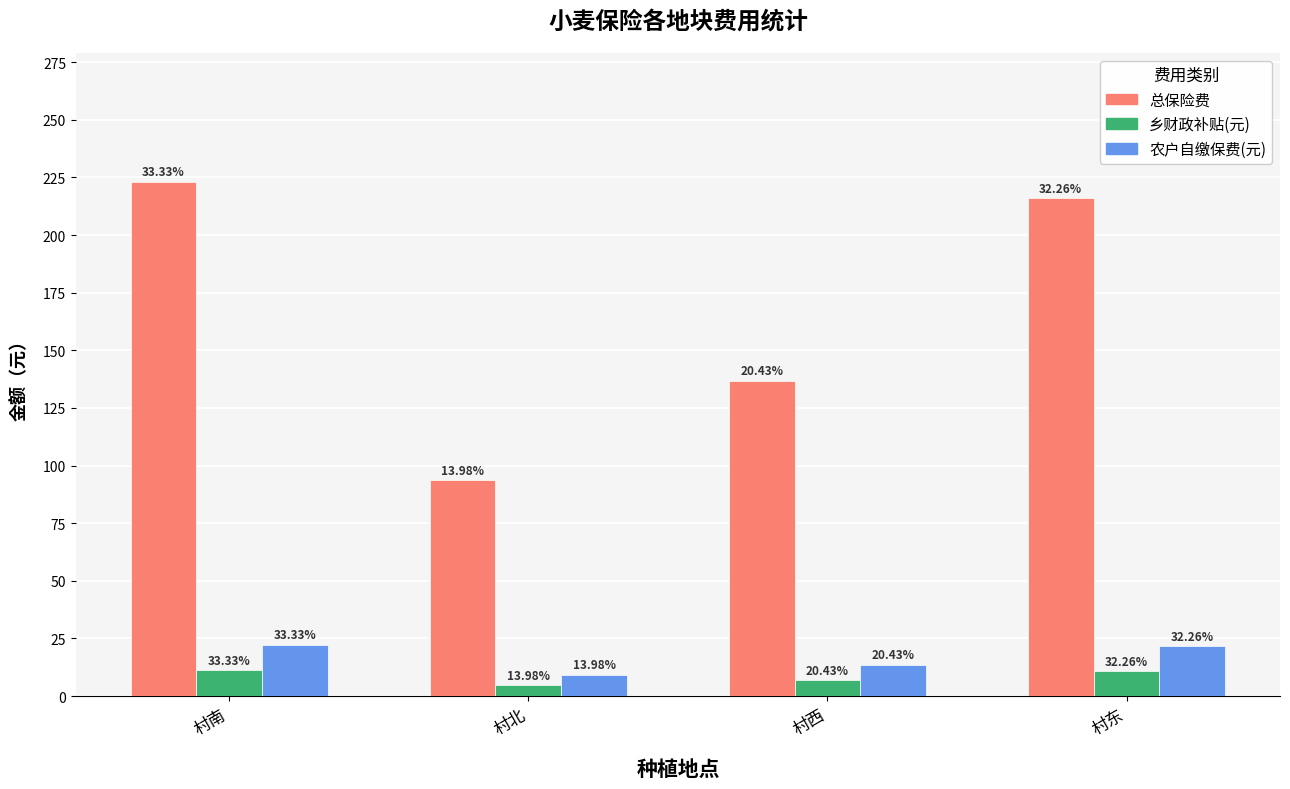

Is the value of 农户自缴保费(元) at 村南 greater than the value of 乡财政补贴(元) at 村北?

Yes